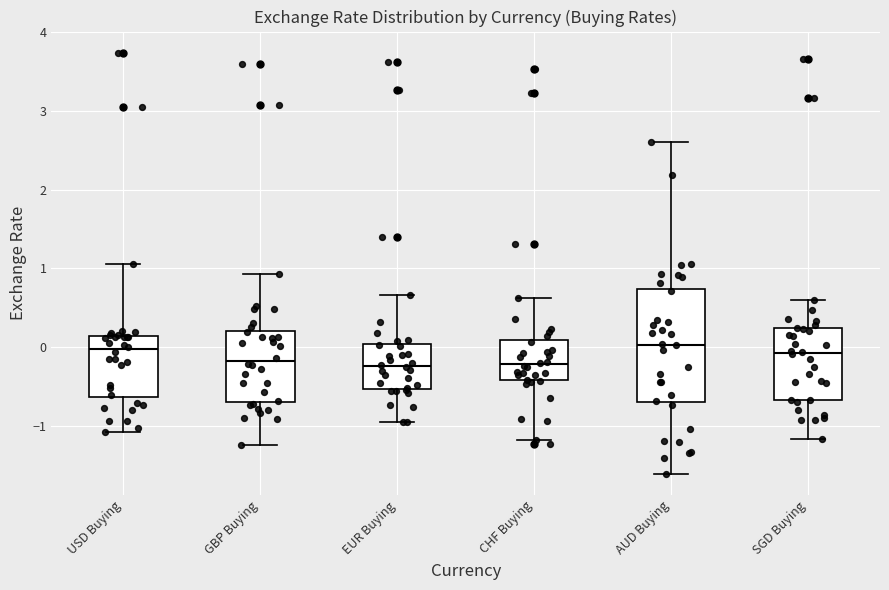

Comparing the boxes themselves (not the whiskers), which one is the tallest?

AUD Buying